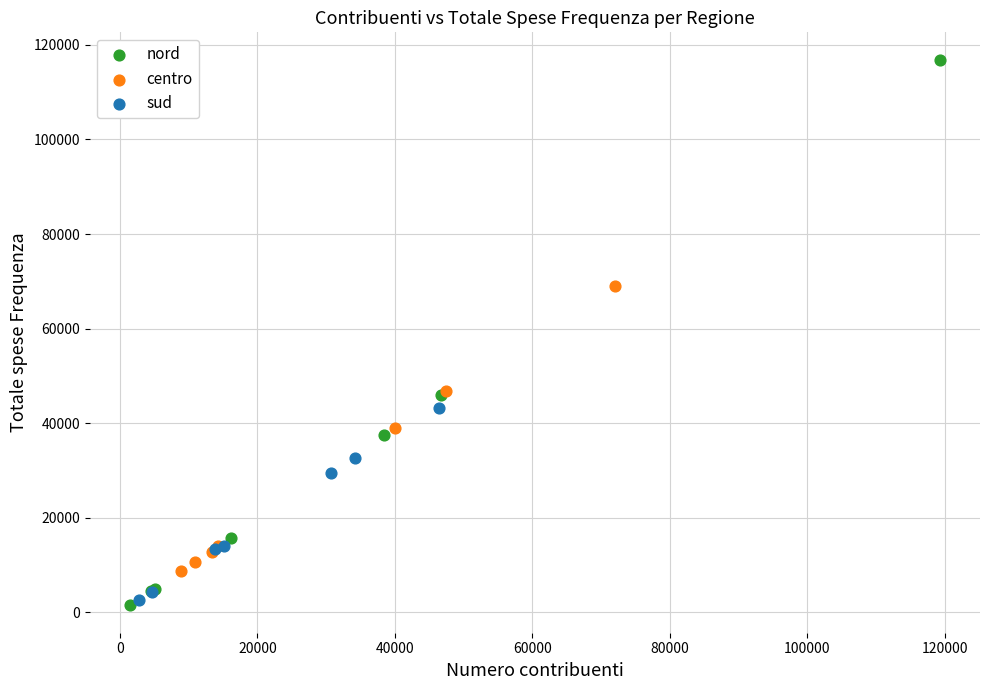

Which series reaches the maximum Y coordinate?

nord